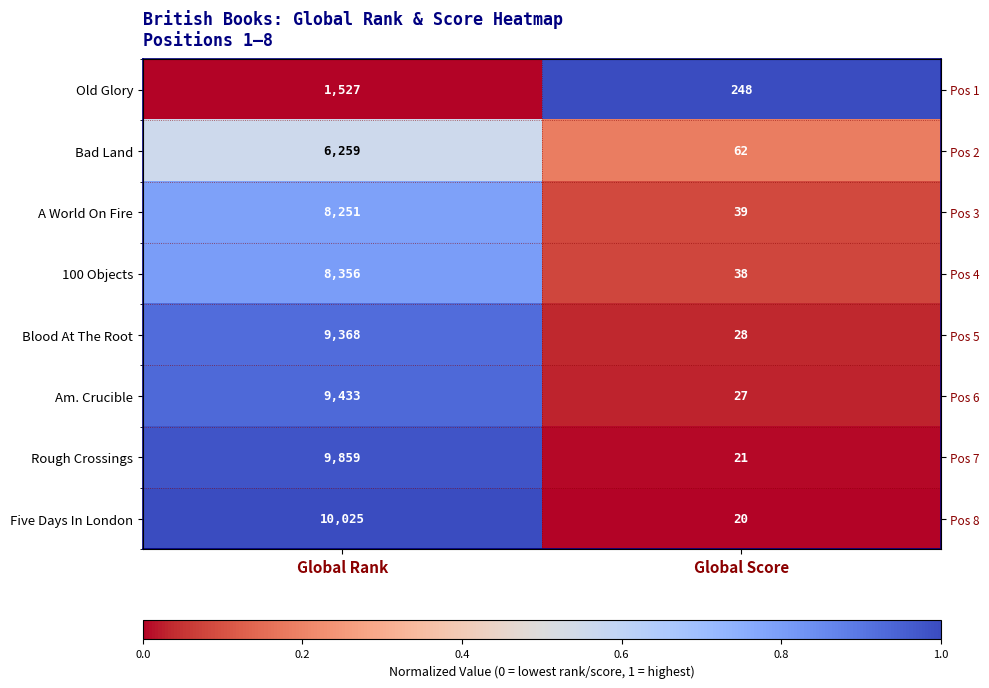

Which series has the largest total across all categories?

Five Days In London